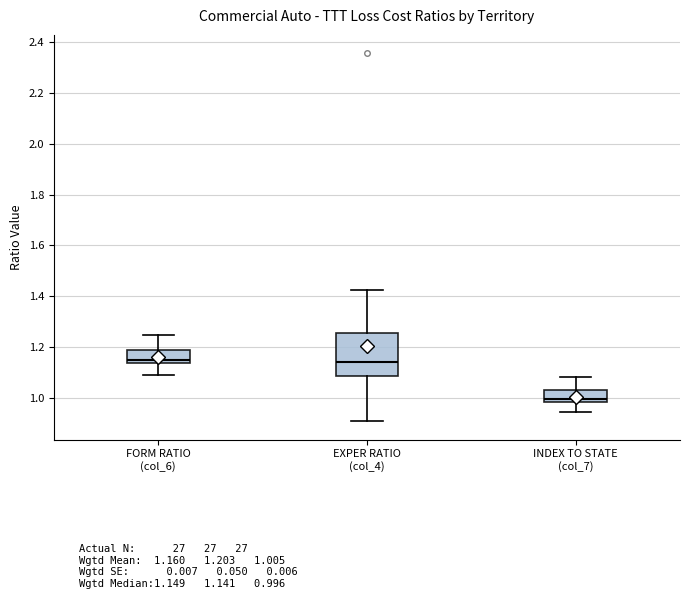

Which box is the tallest, from its lower edge to its upper edge?

EXPER RATIO (col_4)